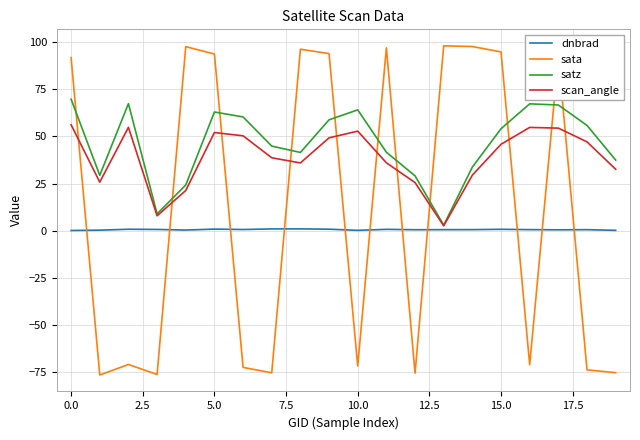

List the series in order of their peak value, lowest first.

dnbrad, scan_angle, satz, sata